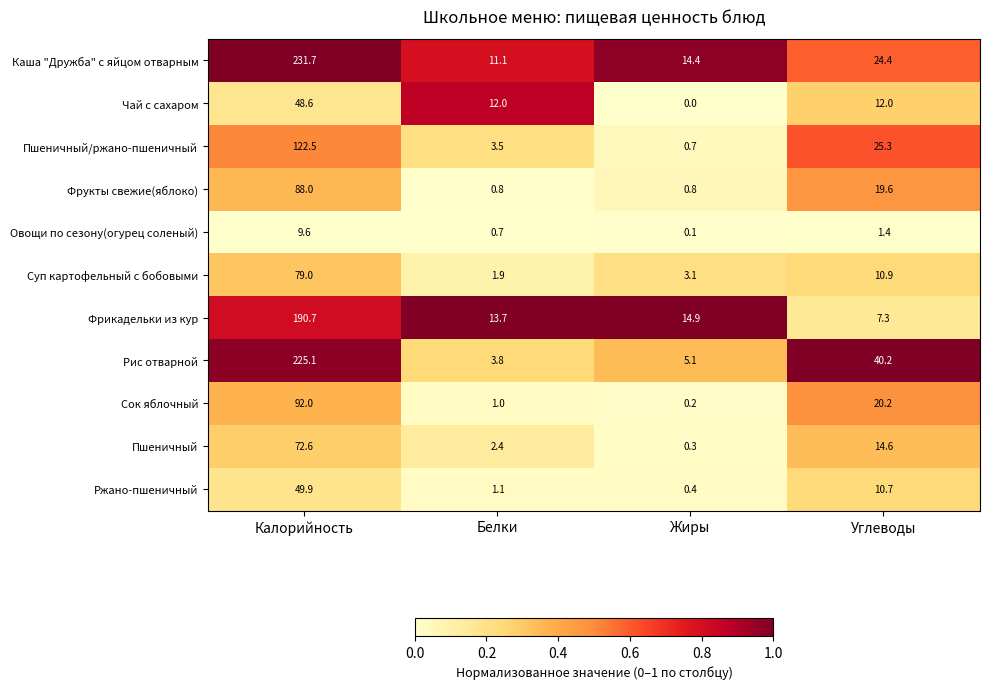

Is it true that Суп картофельный с бобовыми equals 10.9 at Углеводы?

True